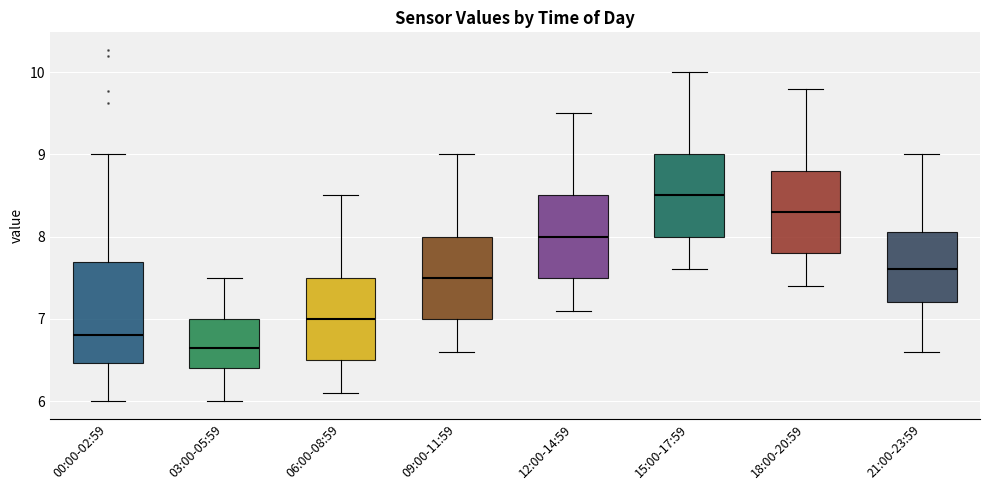

Where is the upper edge of the box for 21:00-23:59 on the y-axis? The values are not printed on the chart, so give them approximately, as read against the axis.

8.1